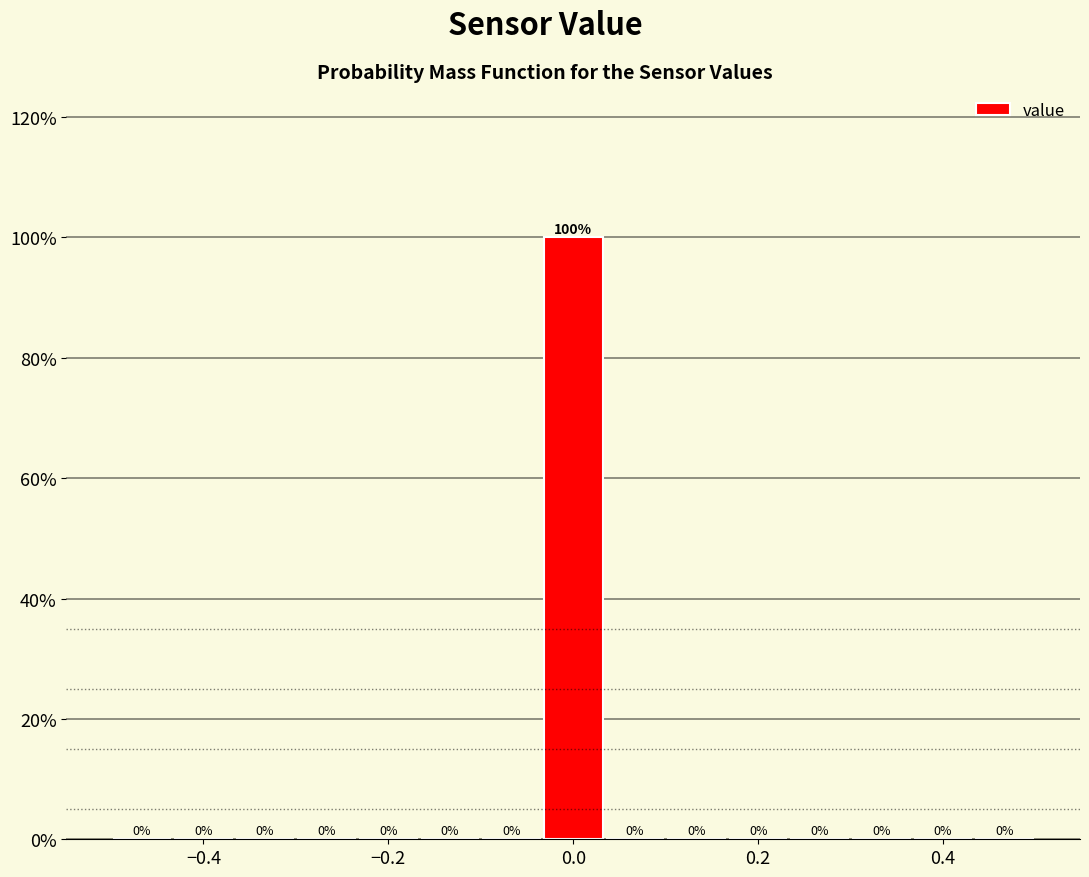

Read against the x-axis, roughly where is the centre of the tallest bar?

0.00